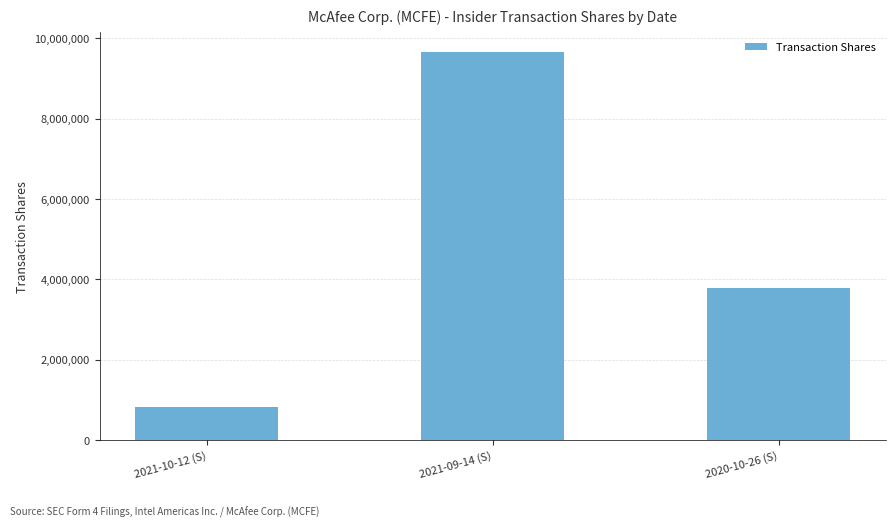

Reading left to right, what are all the values shown in this chart?

2021-10-12 (S)=814346	2021-09-14 (S)=9665332	2020-10-26 (S)=3788537